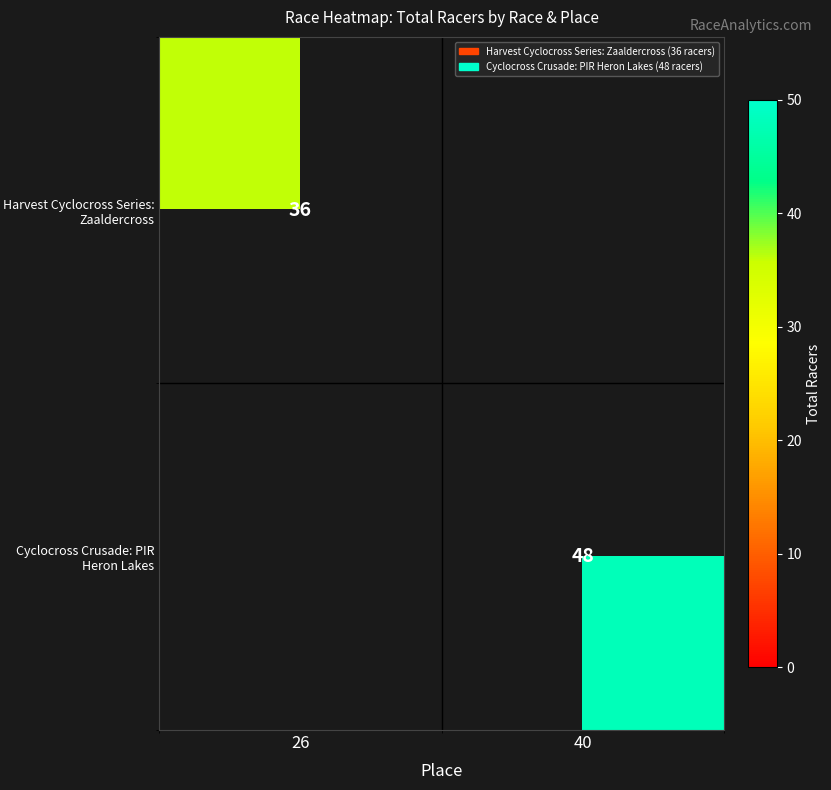

Is it true that Cyclocross Crusade: PIR Heron Lakes equals 72 at 40?

False